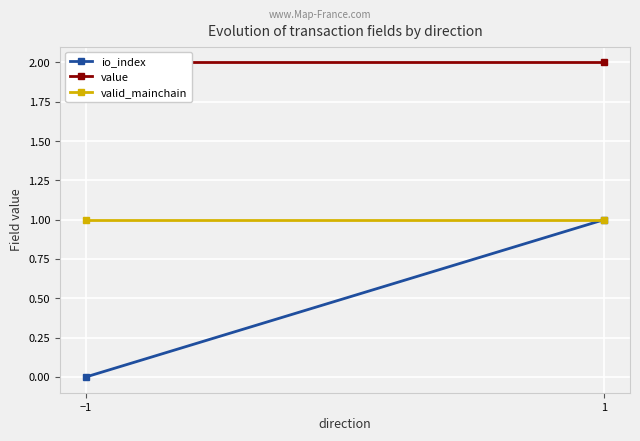

The io_index series shows 0.6 at −1. True or false?

False